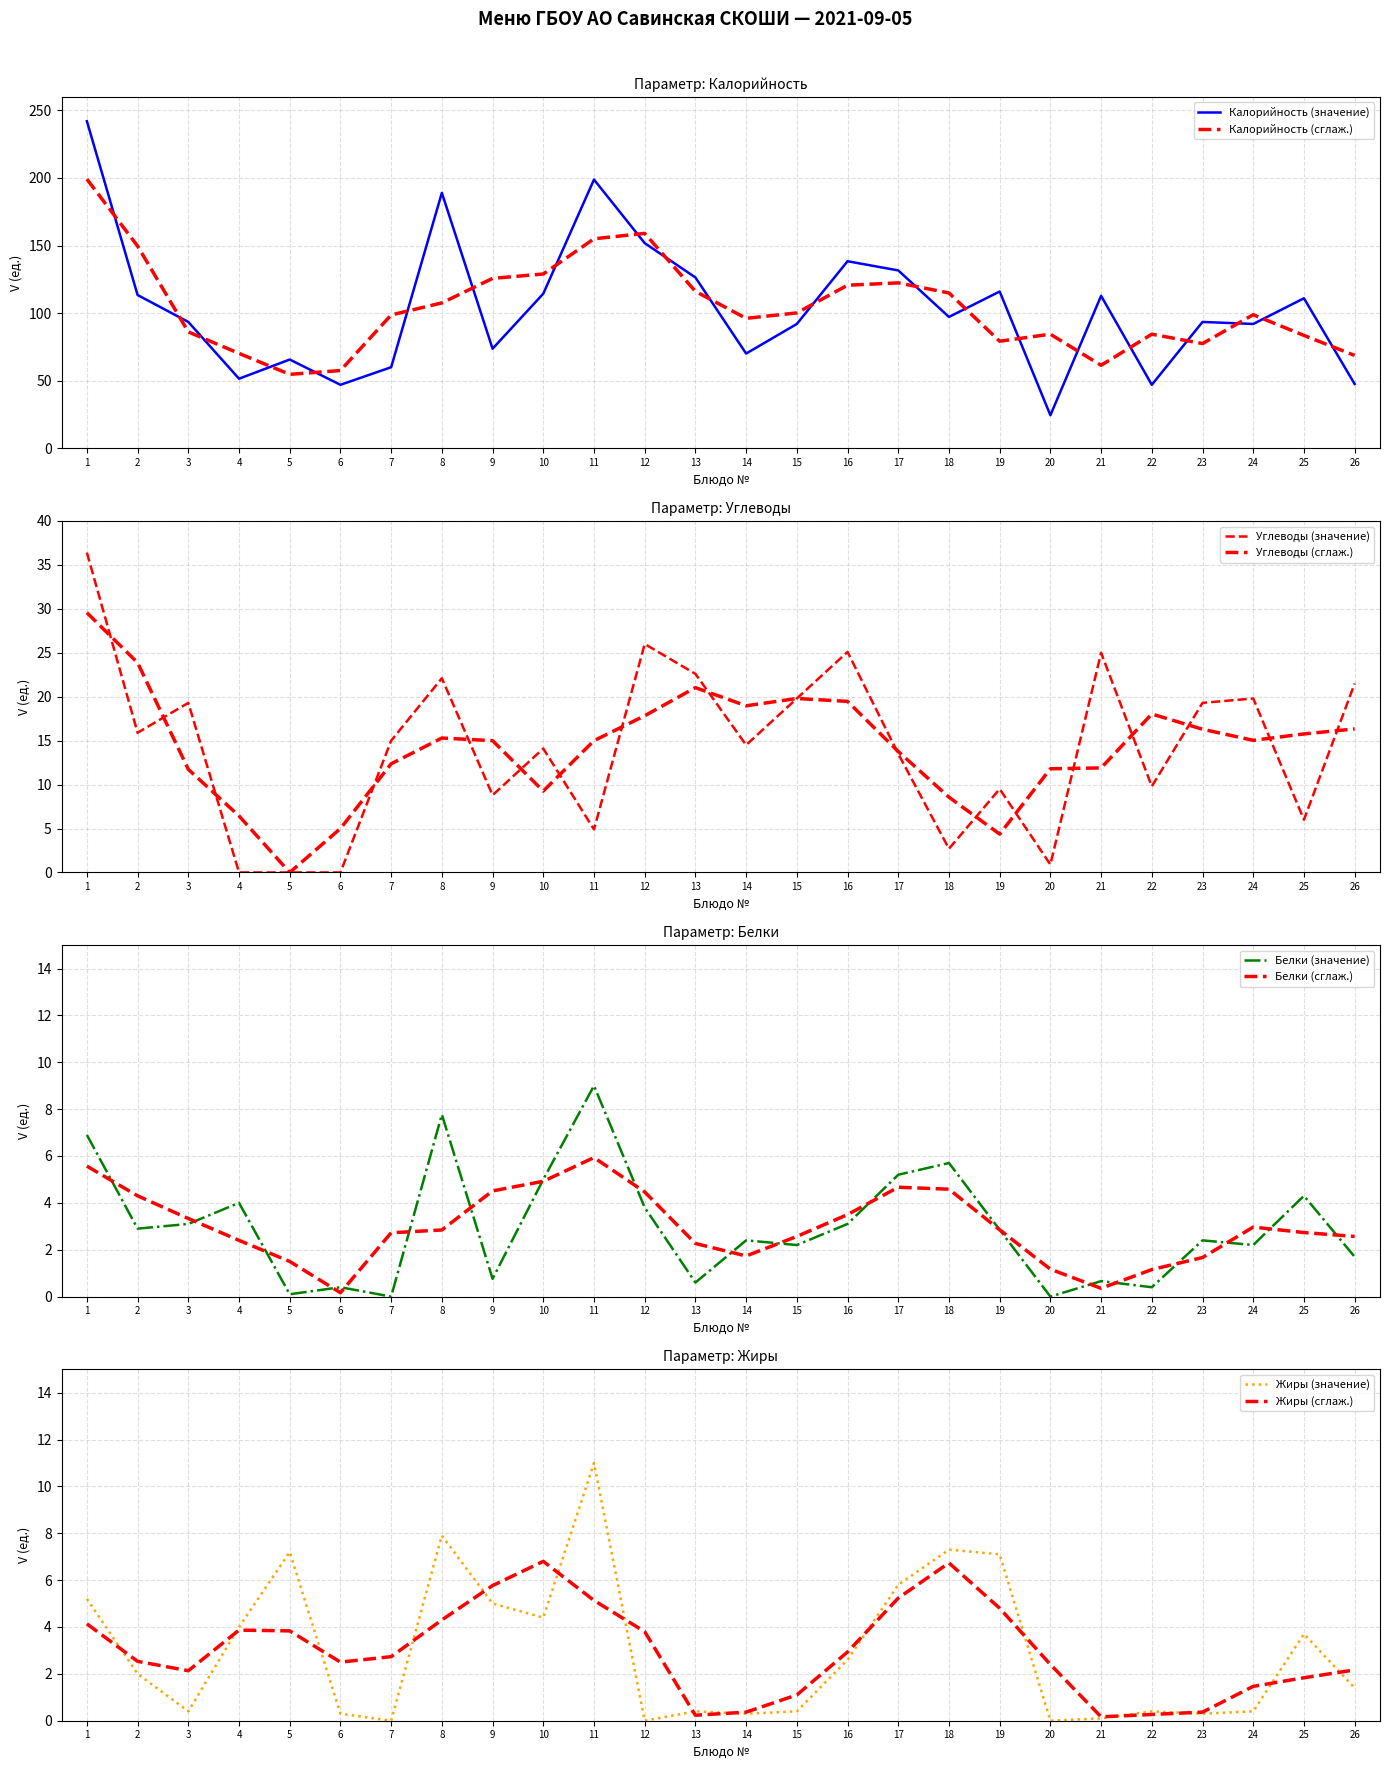

Between which two adjacent categories do Калорийность (значение) and Калорийность (сглаж.) first intersect?

1 and 2